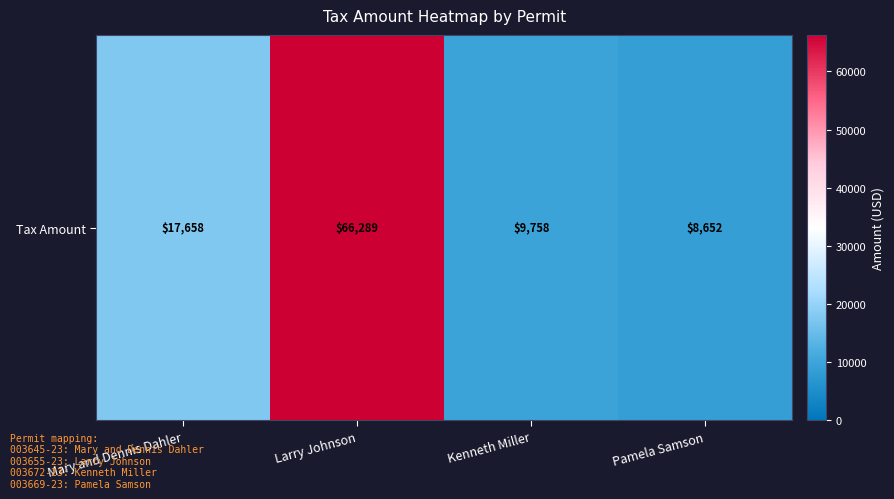

Between Kenneth Miller and Pamela Samson, which is larger?

Kenneth Miller